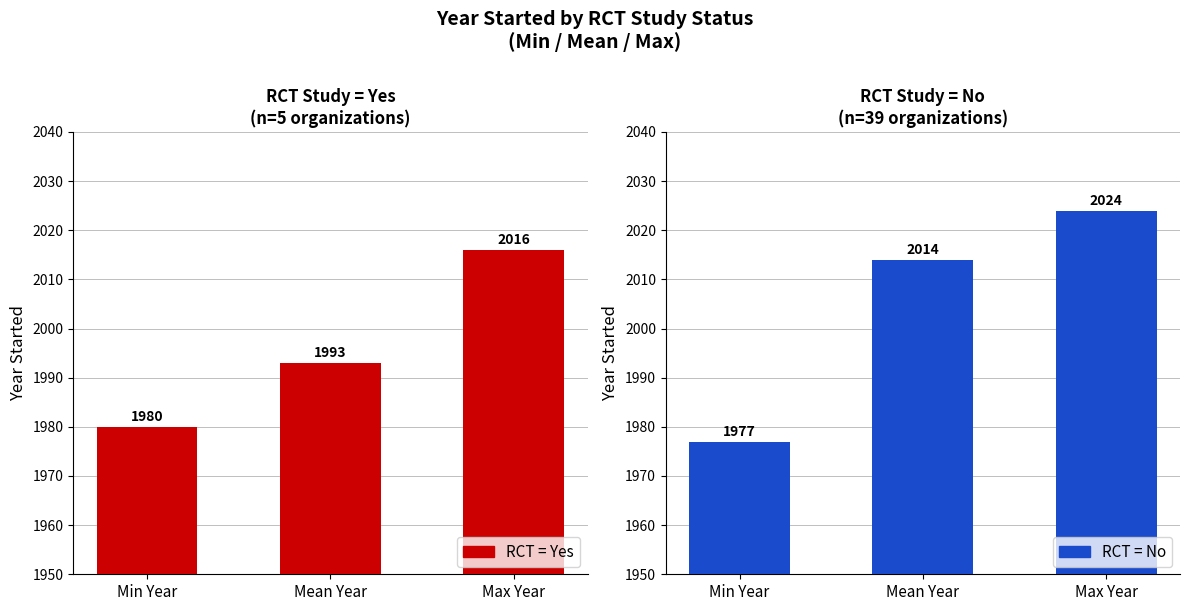

Reading left to right, transcribe all the data shown in this chart.

RCT = Yes: 1980	1993	2016
RCT = No: 1977	2014	2024